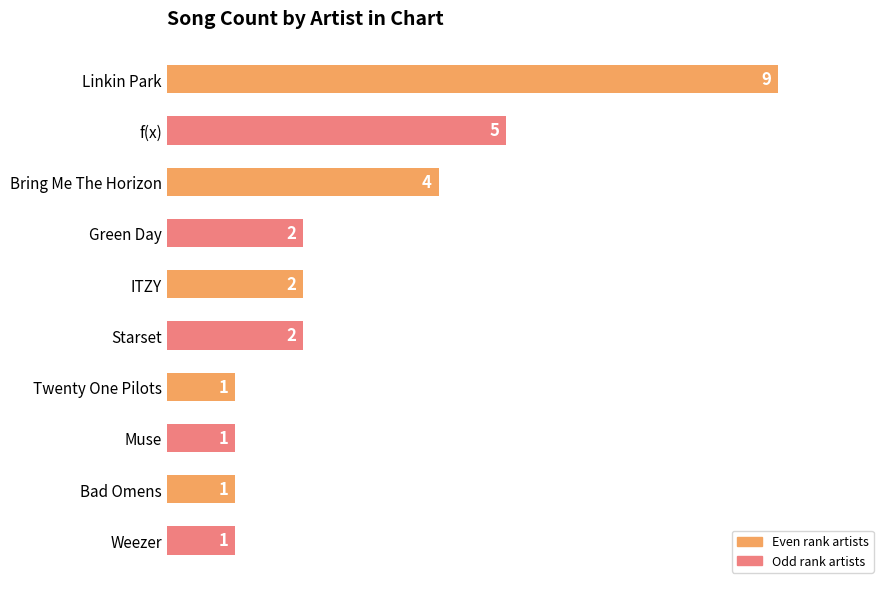

Reading top to bottom, what are all the values shown in this chart?

Linkin Park=9	f(x)=5	Bring Me The Horizon=4	Green Day=2	ITZY=2	Starset=2	Twenty One Pilots=1	Muse=1	Bad Omens=1	Weezer=1